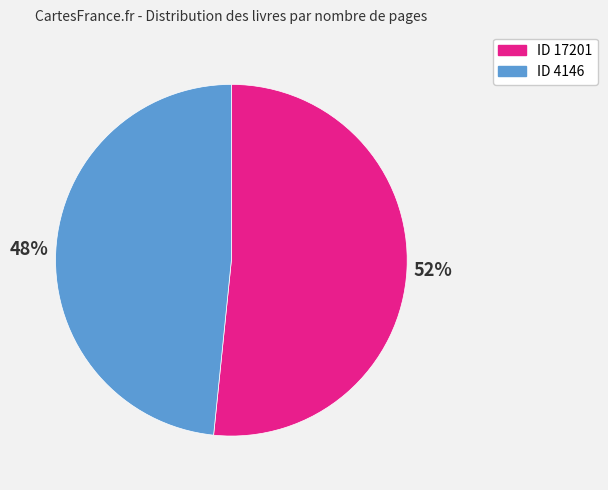

To the nearest percent, what is the average slice percentage?

50%